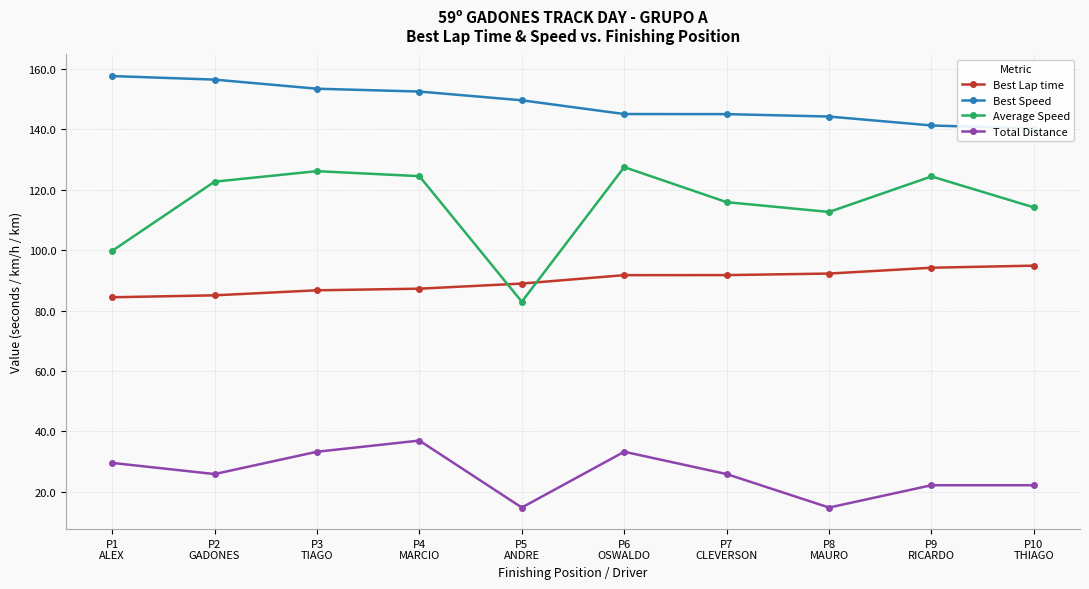

True or false: Total Distance has a value of 38.6 at P10
THIAGO.

False